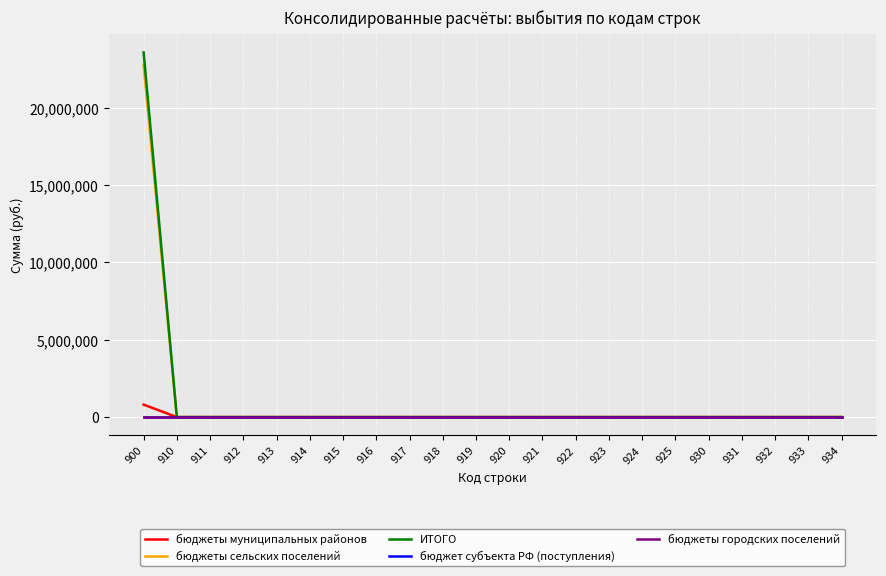

What is the greatest value displayed?

23572542.7